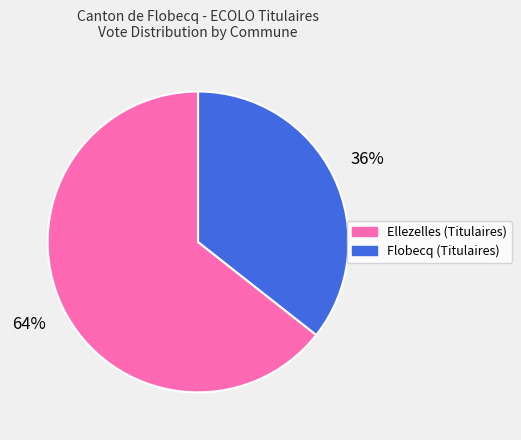

To the nearest percent, what portion does Ellezelles (Titulaires) represent?

64%